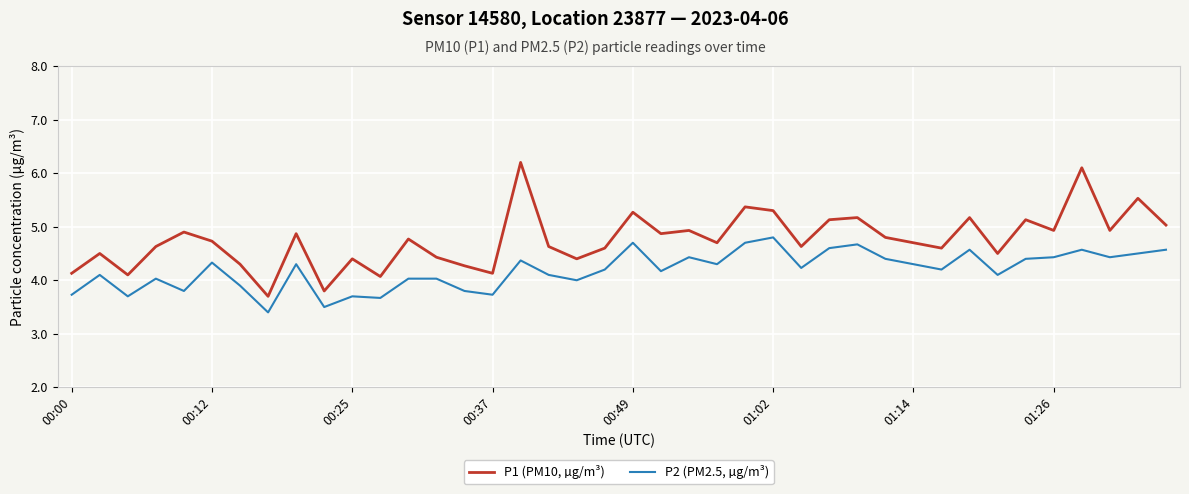

What are all the series names shown in the legend?

P1 (PM10, µg/m³), P2 (PM2.5, µg/m³)